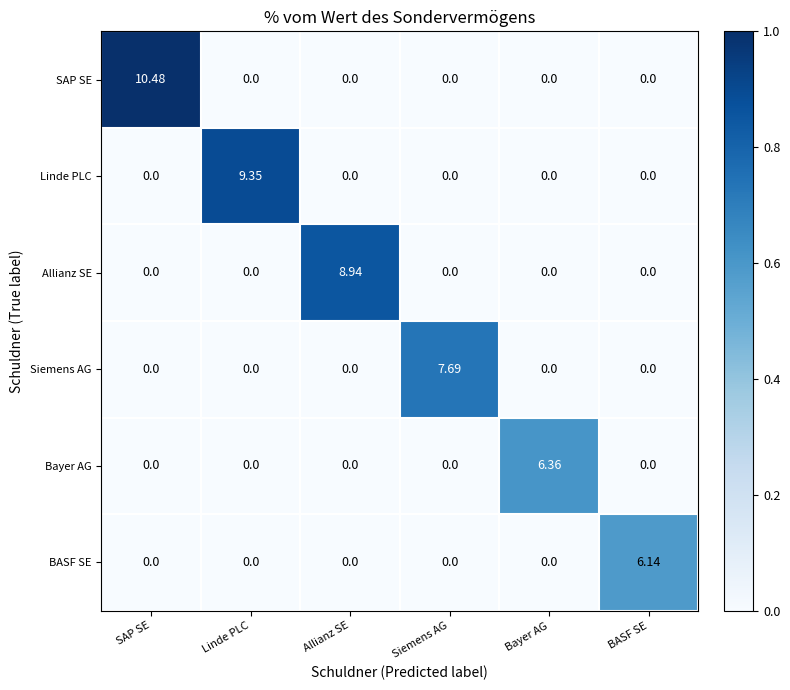

Rank the series by their maximum value, from highest to lowest.

SAP SE, Linde PLC, Allianz SE, Siemens AG, Bayer AG, BASF SE